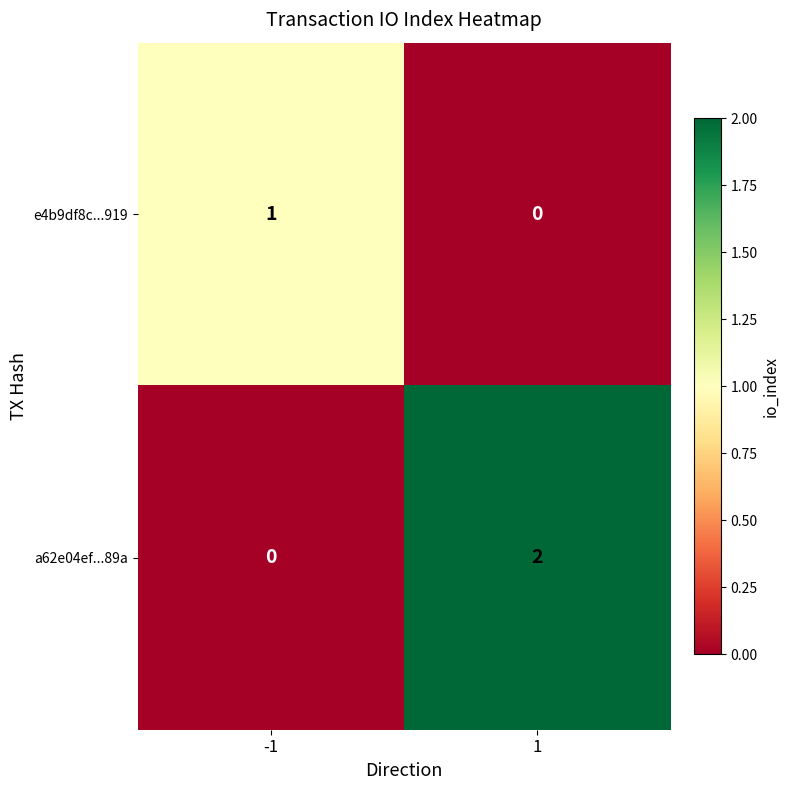

List the series in order of their peak value, highest first.

a62e04ef...89a, e4b9df8c...919